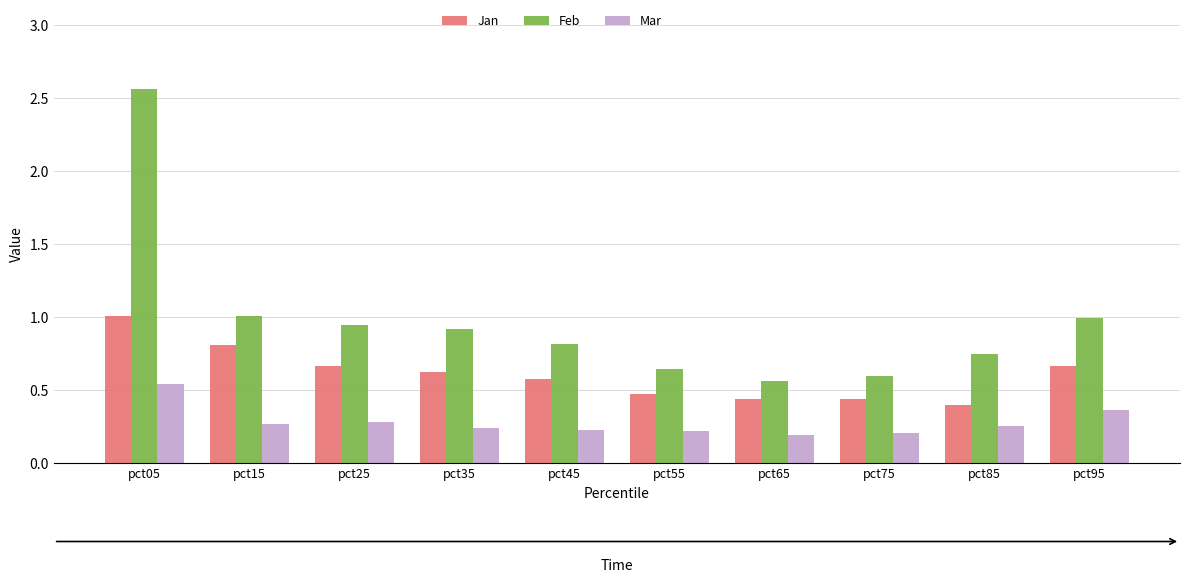

How many categories are shown in the chart?

10